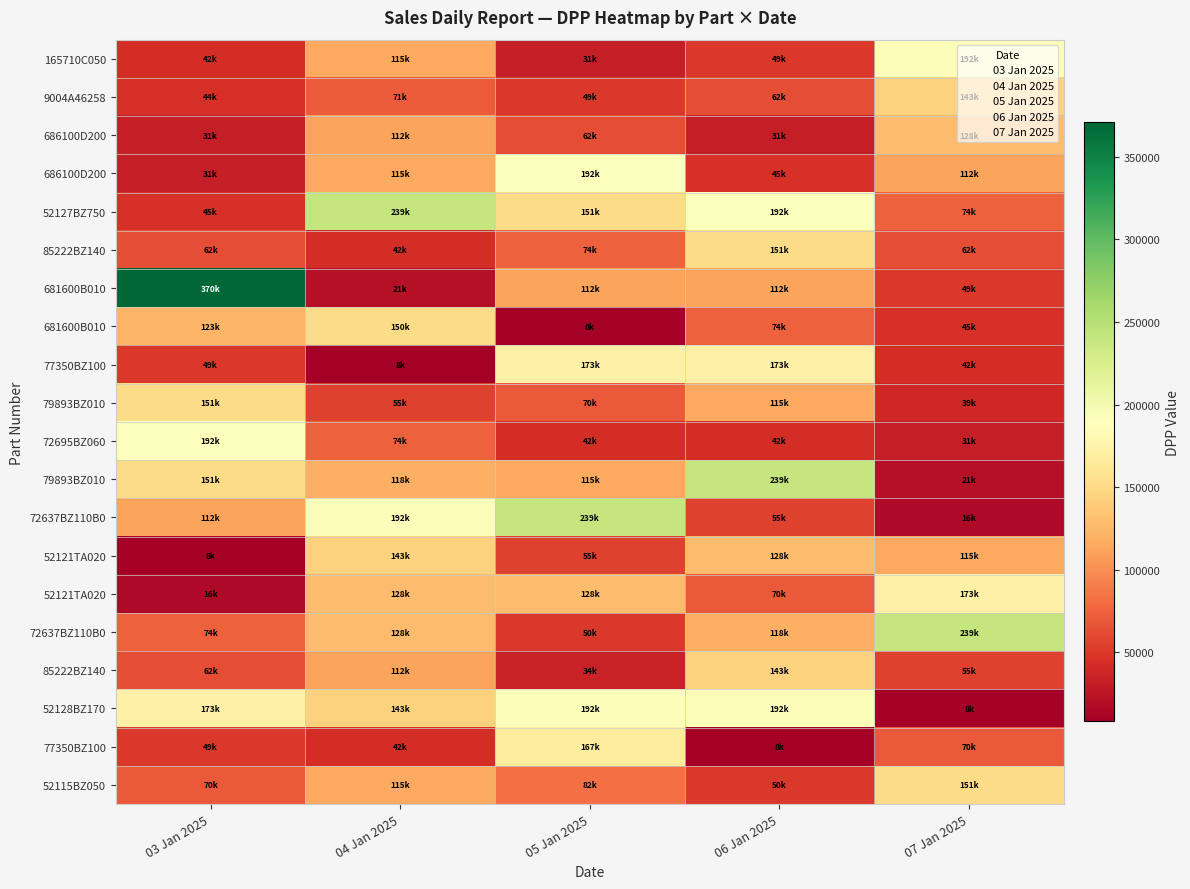

Which has a higher value, 07 Jan 2025 or 06 Jan 2025?

07 Jan 2025